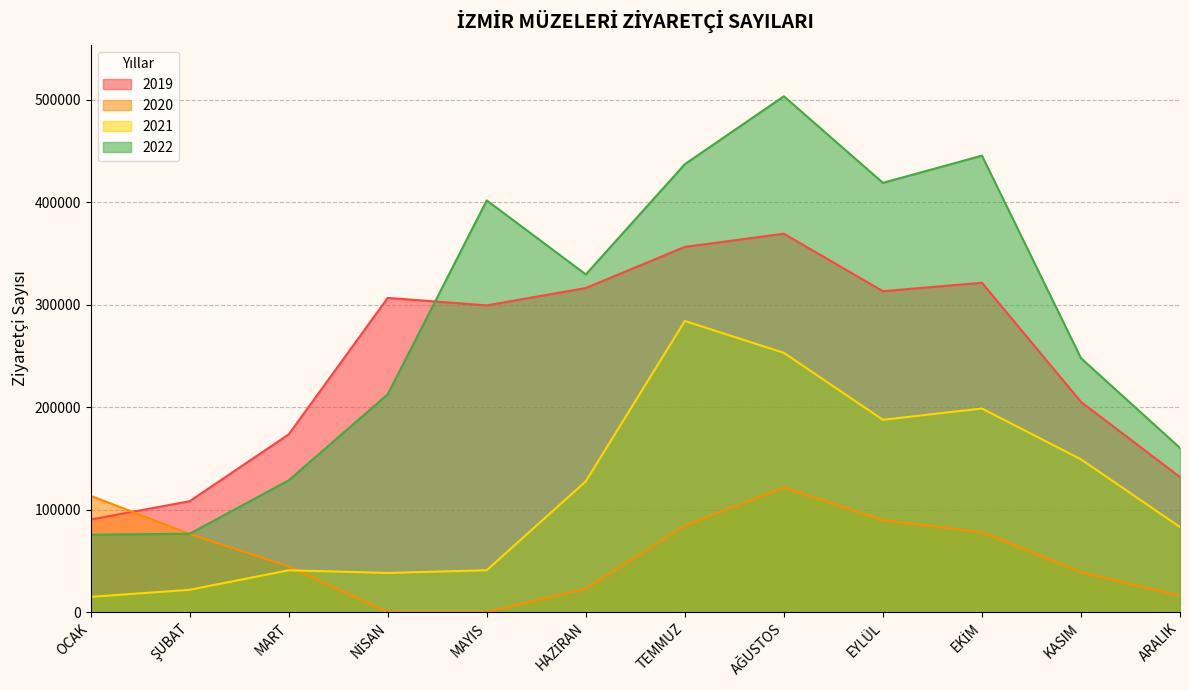

List the series in order of their overall mean, highest first.

2022, 2019, 2021, 2020